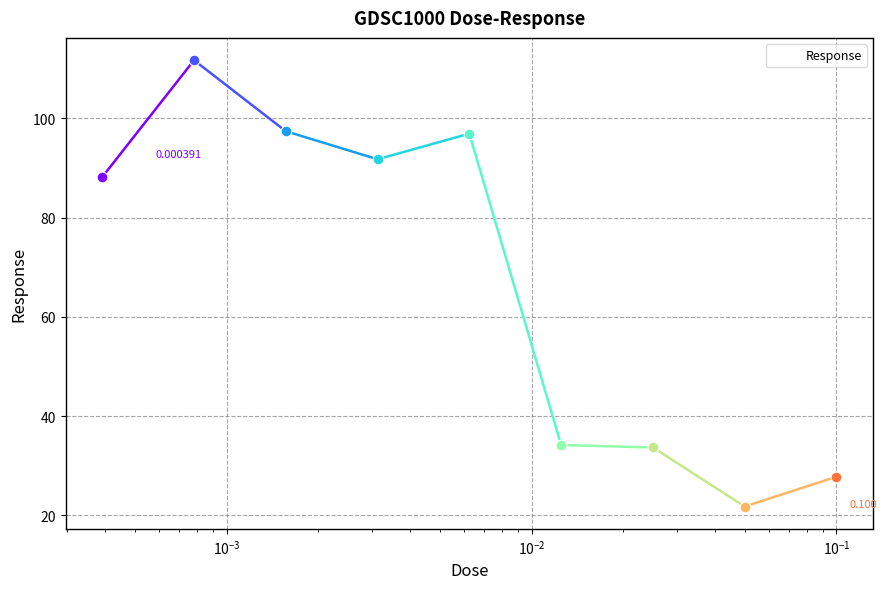

How many lines are shown in the chart?

1